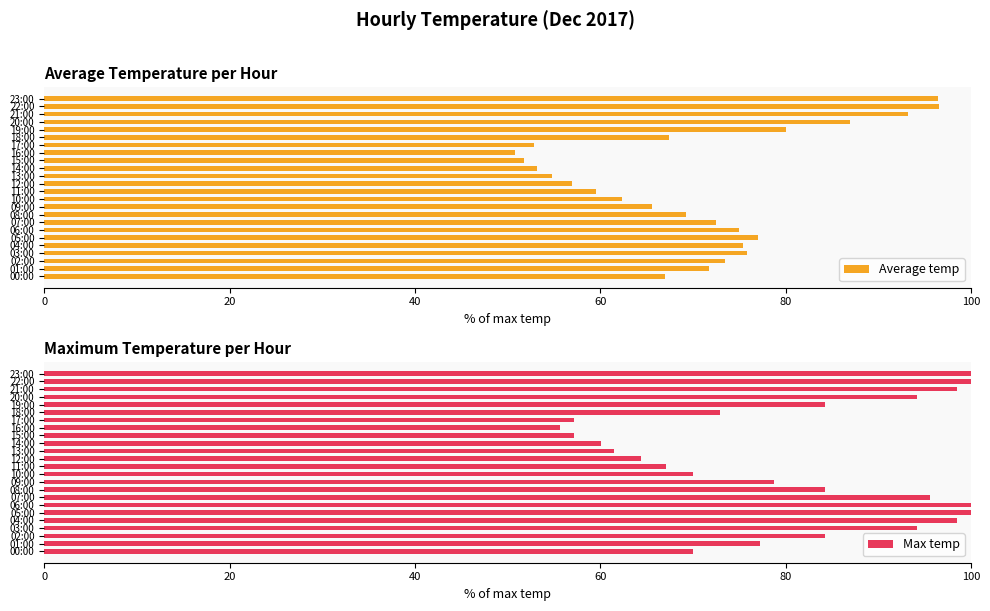

Which series has the largest range (max minus min)?

Average temp